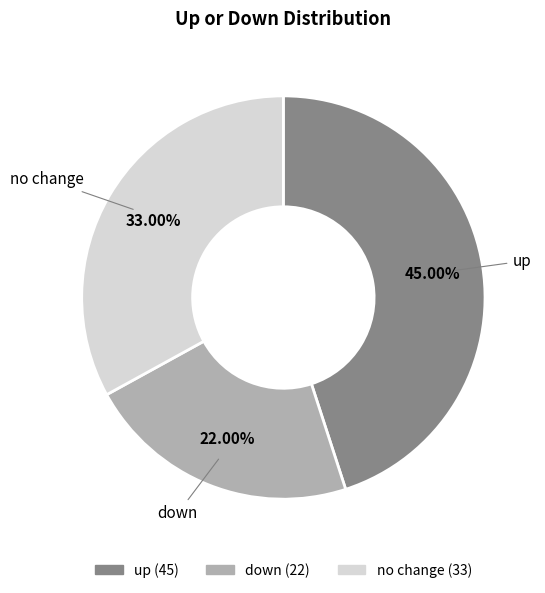

Does any single category account for the majority?

No